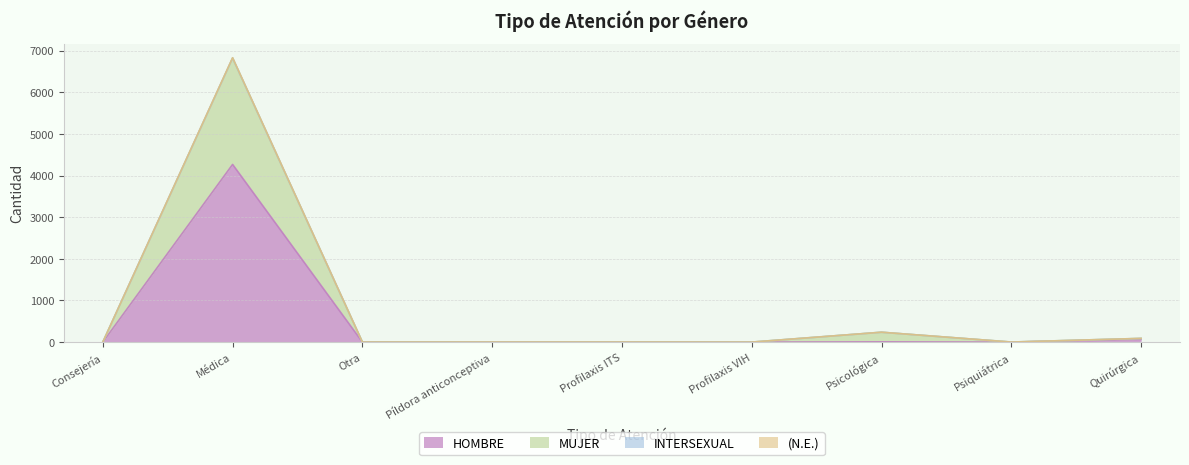

At which label does HOMBRE reach its peak?

Médica